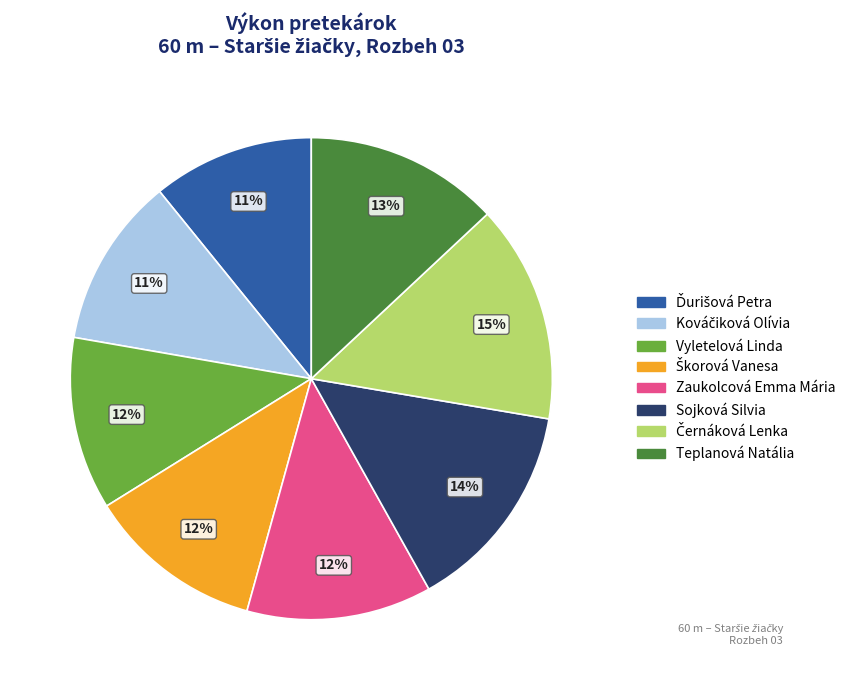

What percentage is the Sojková Silvia slice, to the nearest percent?

14%